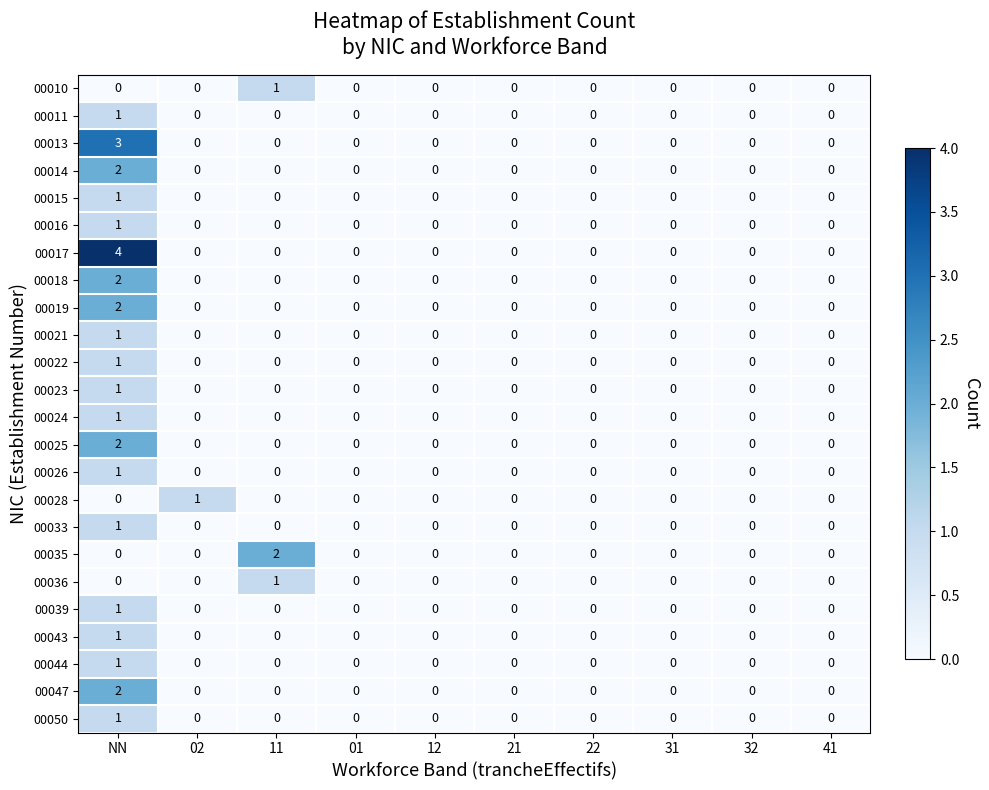

What is the maximum value shown in the chart?

4